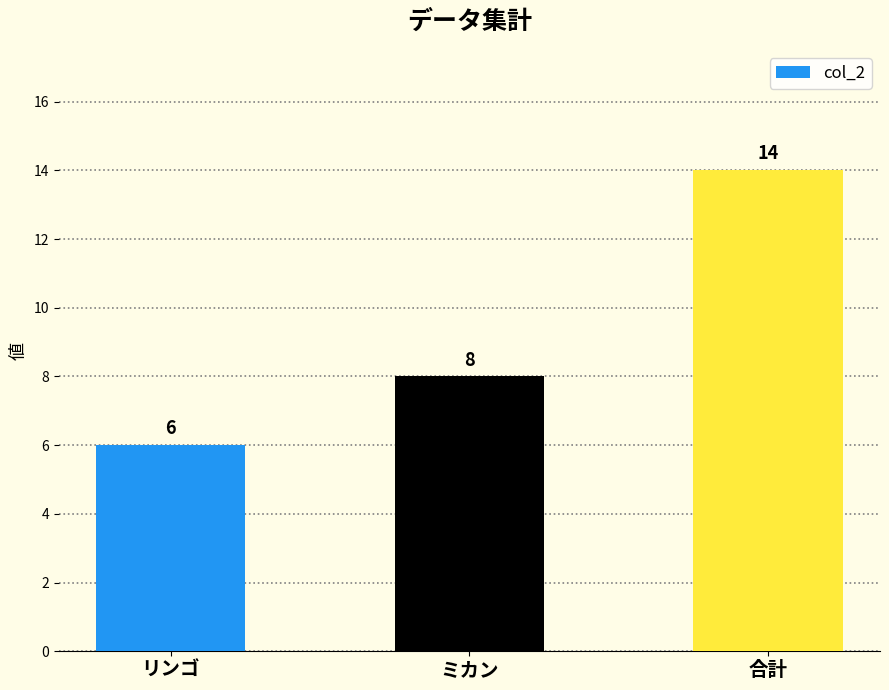

How many values are between 6 and 14?

3